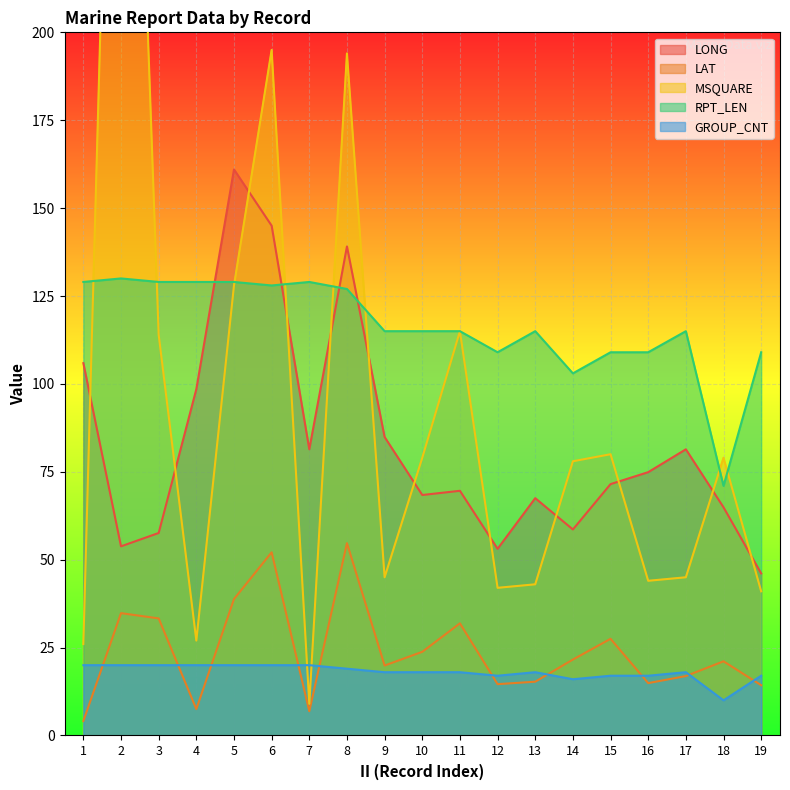

Where is GROUP_CNT nearest to the value 15?

14